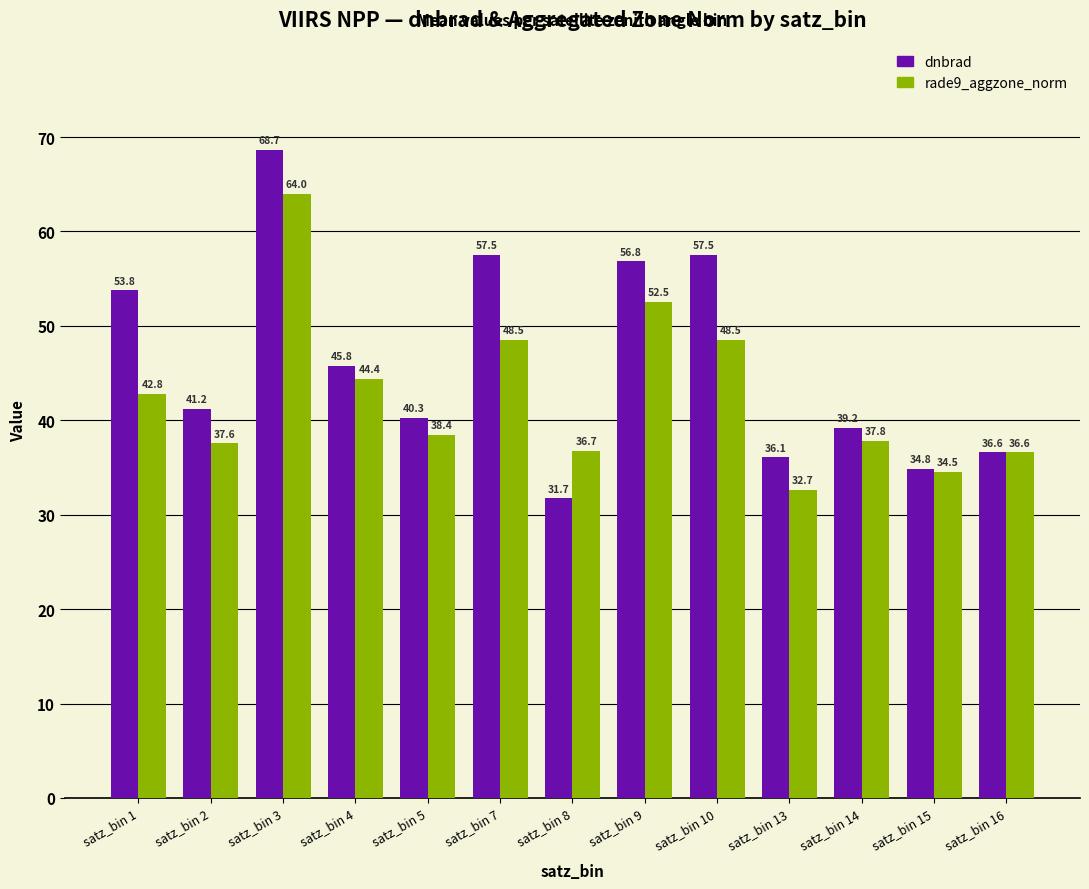

Which series has the widest spread of values?

dnbrad